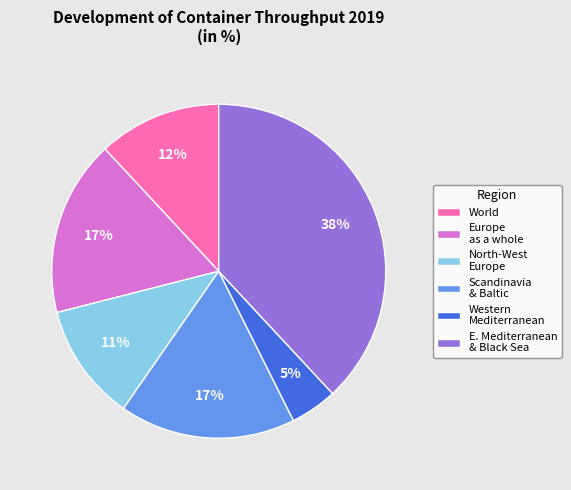

Which category has the biggest portion of the pie?

E. Mediterranean & Black Sea